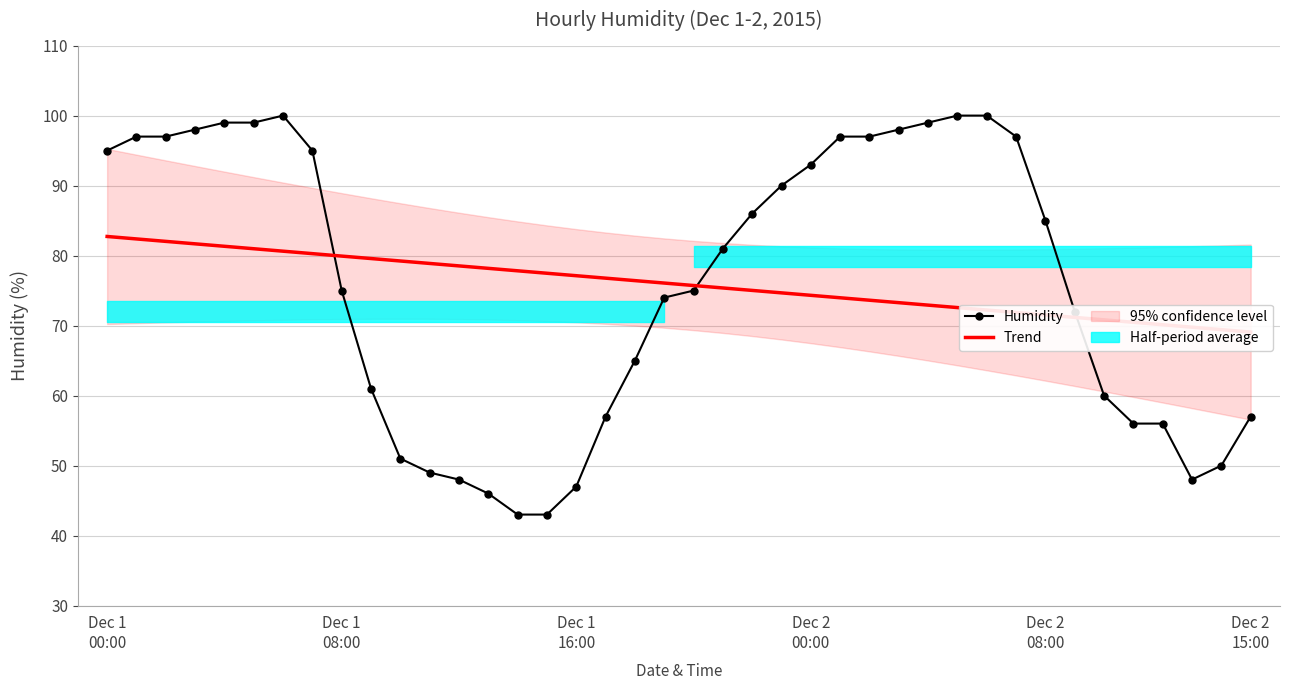

What is the minimum value for Humidity?

43